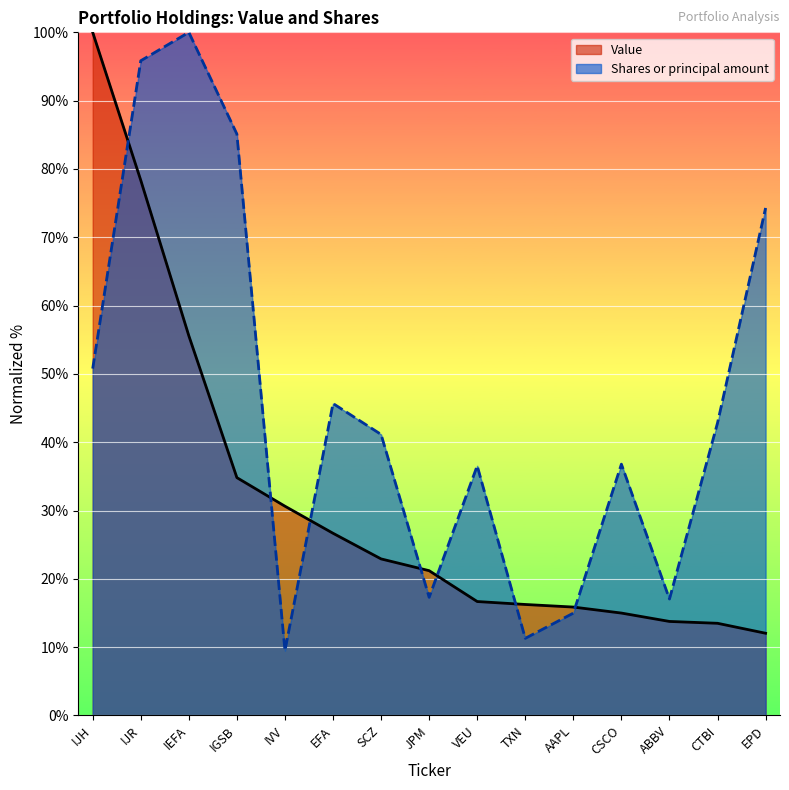

How many lines are shown in the chart?

2